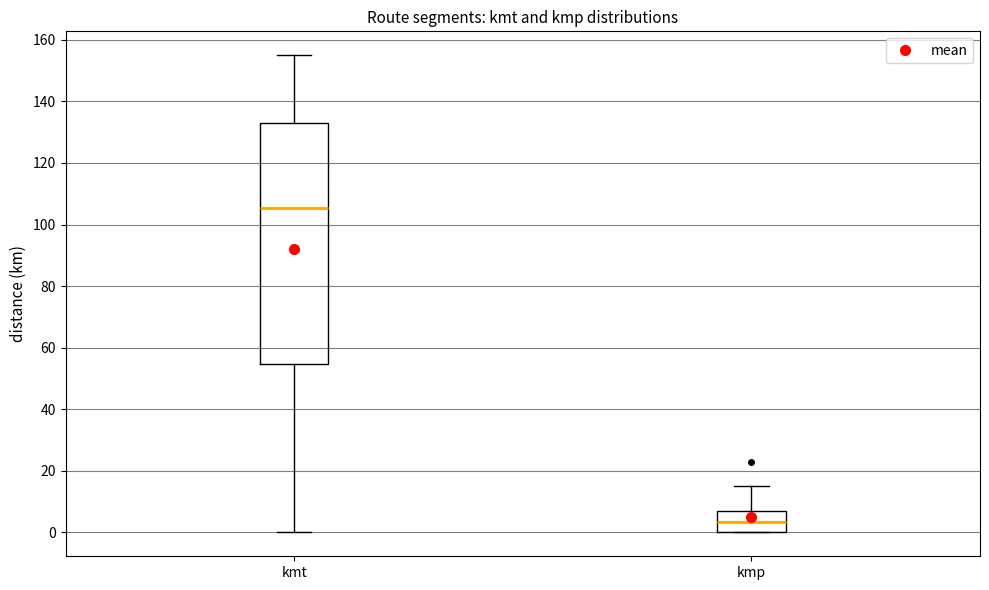

Reading left to right, read every box against the y-axis: the position of its median line, the range the box covers, and the ends of its whiskers. The values are not printed on the chart, so give them approximately, as read against the axis.

kmt: median 106, box 54 to 134, whiskers 0 to 156
kmp: median 4, box 0 to 8, whiskers 0 to 16